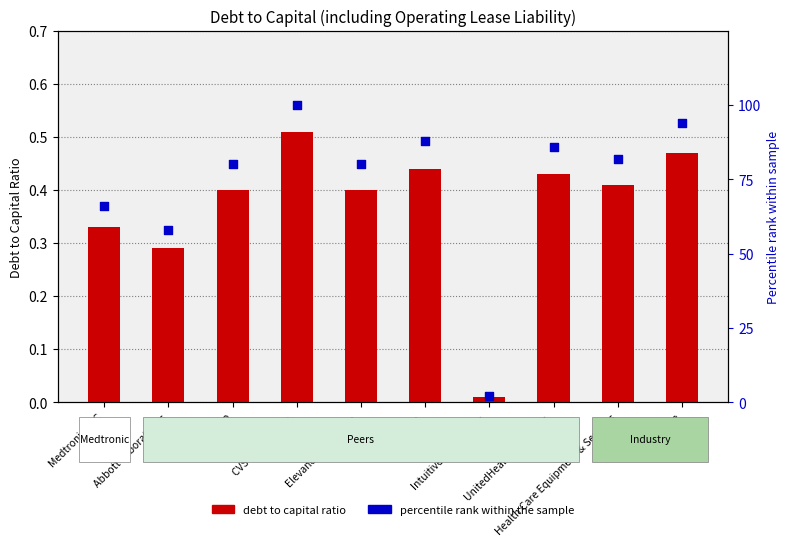

Is the value of percentile rank within the sample at Medtronic PLC greater than the value of debt to capital ratio at Elevance Health Inc.?

Yes